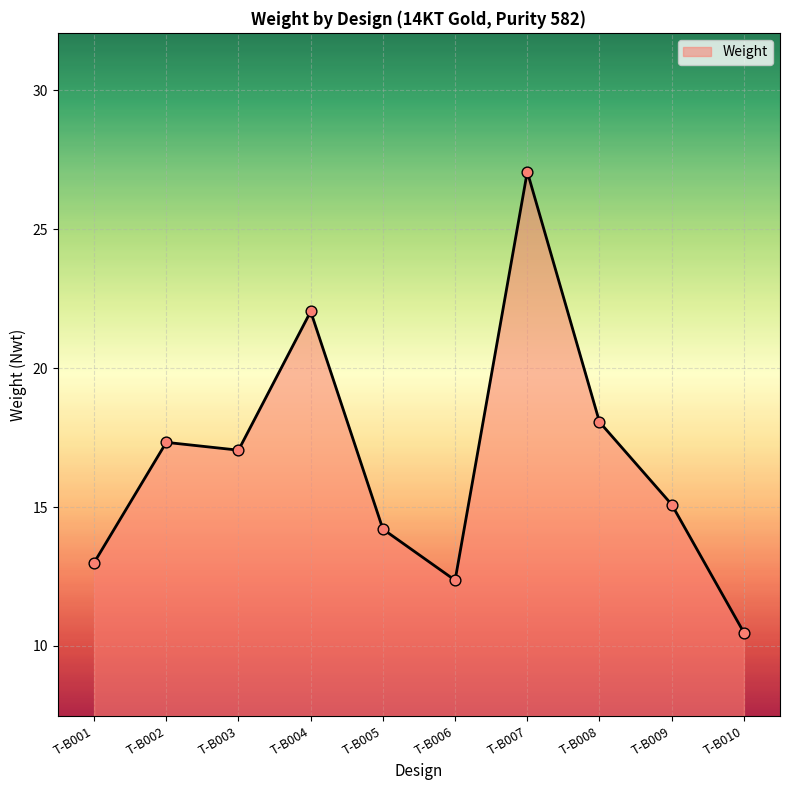

What is the change in value from T-B001 to T-B009?

+2.1